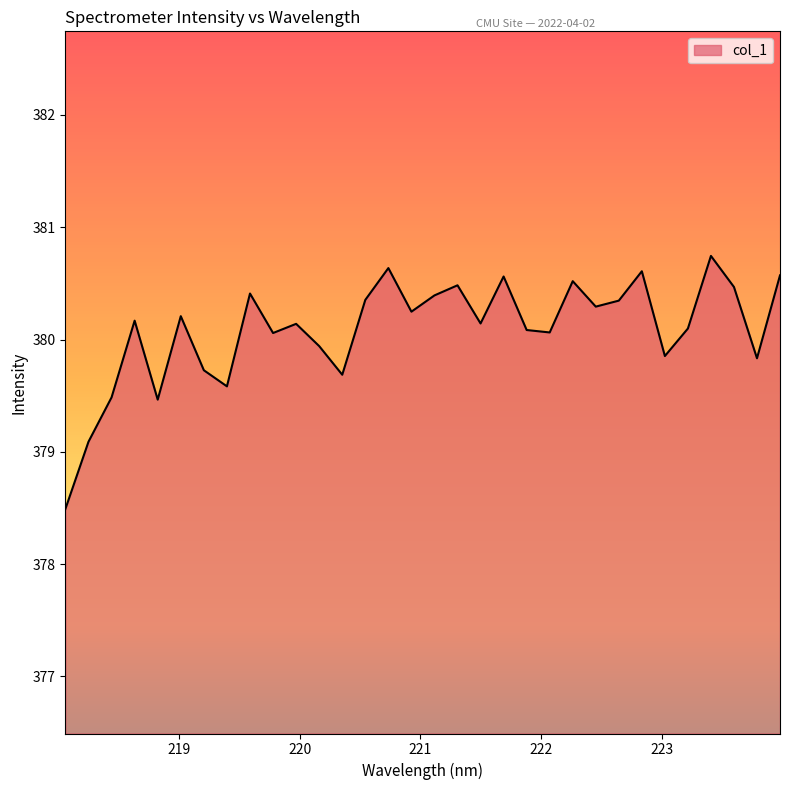

What is the difference between the maximum and minimum values?

2.3